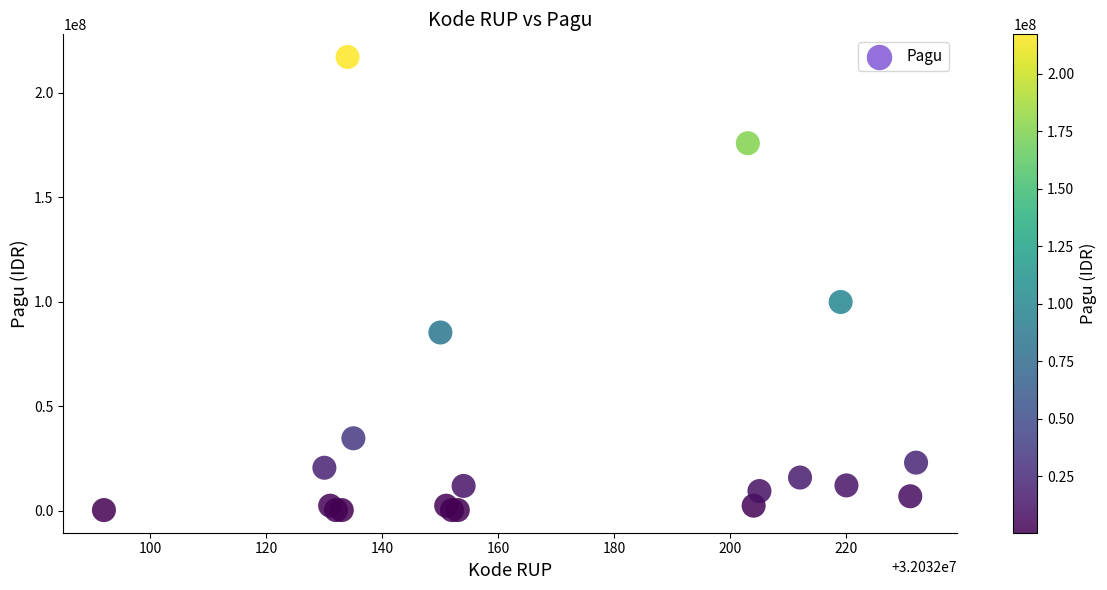

What Y value in the scatter plot is closest to 108800000?

99958000